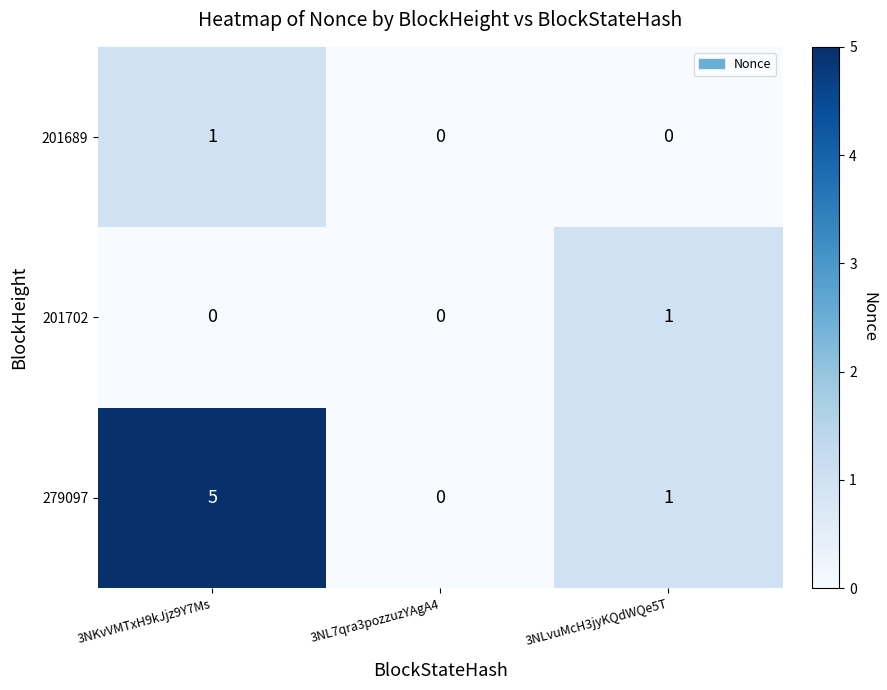

What is the difference between the maximum and minimum values in the 279097 series?

5